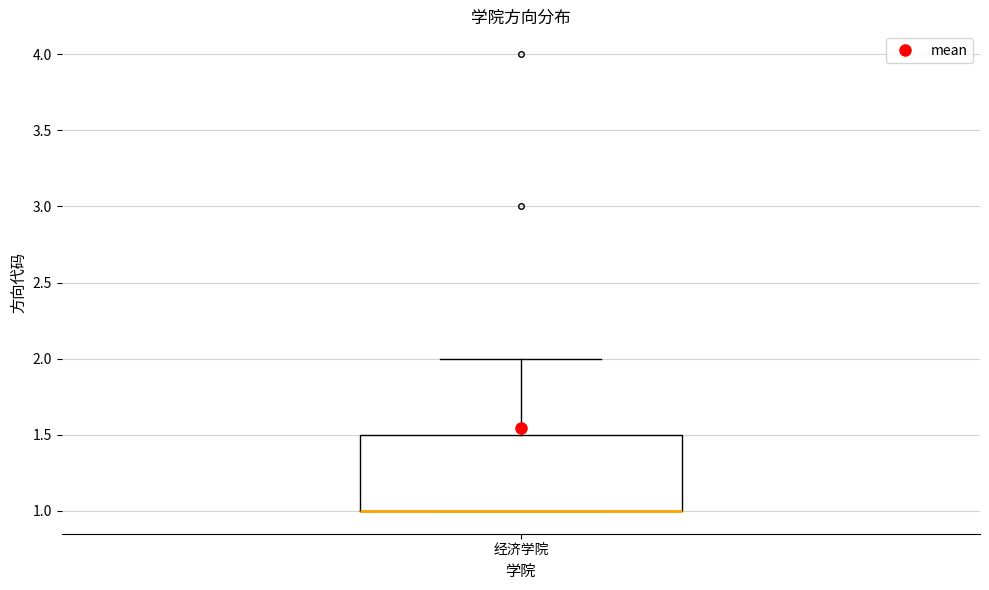

Transcribe this box plot: give where the median line is, the range the box spans, and where the two whiskers end, as read against the y-axis. The values are not printed on the chart, so give them approximately, as read against the axis.

median 1.0 (drawn on the box's lower edge), box 1.0 to 1.5, whiskers 1.0 to 2.0